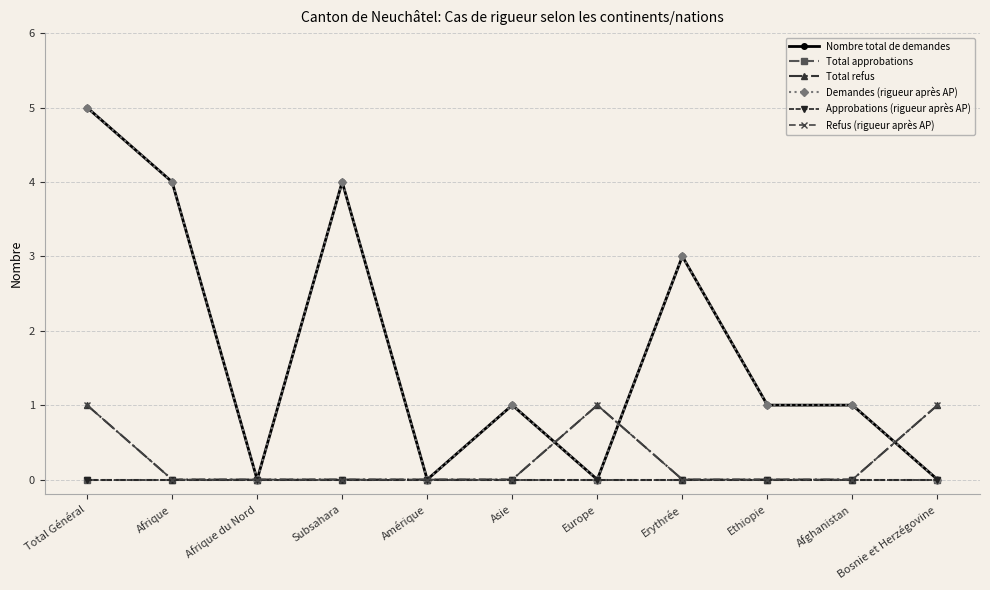

List the labels in order of Nombre total de demandes value, largest first.

Total Général, Afrique, Subsahara, Erythrée, Asie, Ethiopie, Afghanistan, Afrique du Nord, Amérique, Europe, Bosnie et Herzégovine